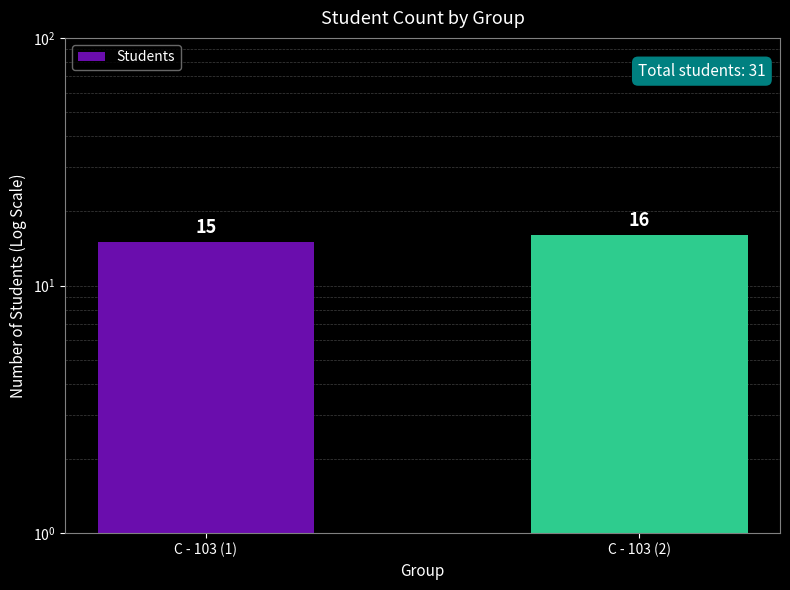

The value at С - 103 (1) is 23. True or false?

False